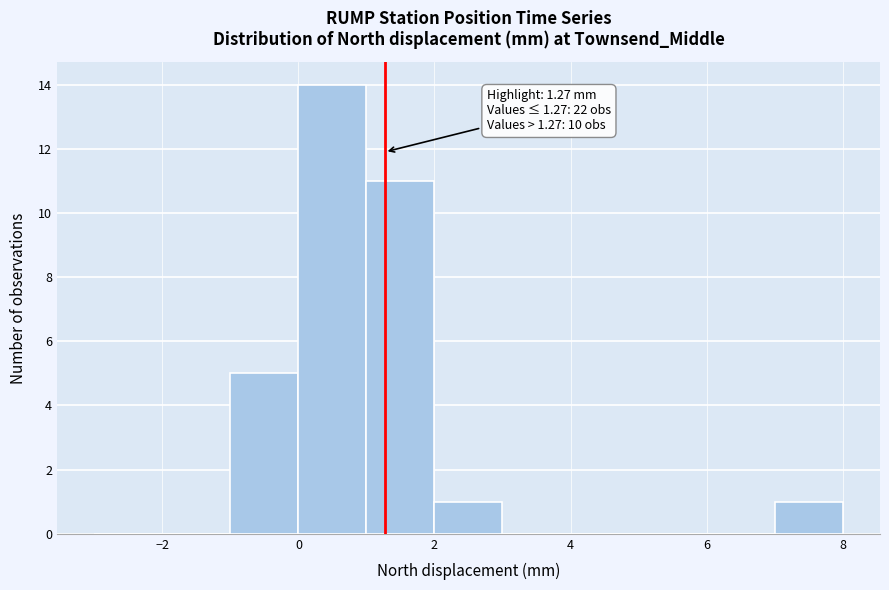

Which range on the x-axis has the tallest bar?

0 to 1